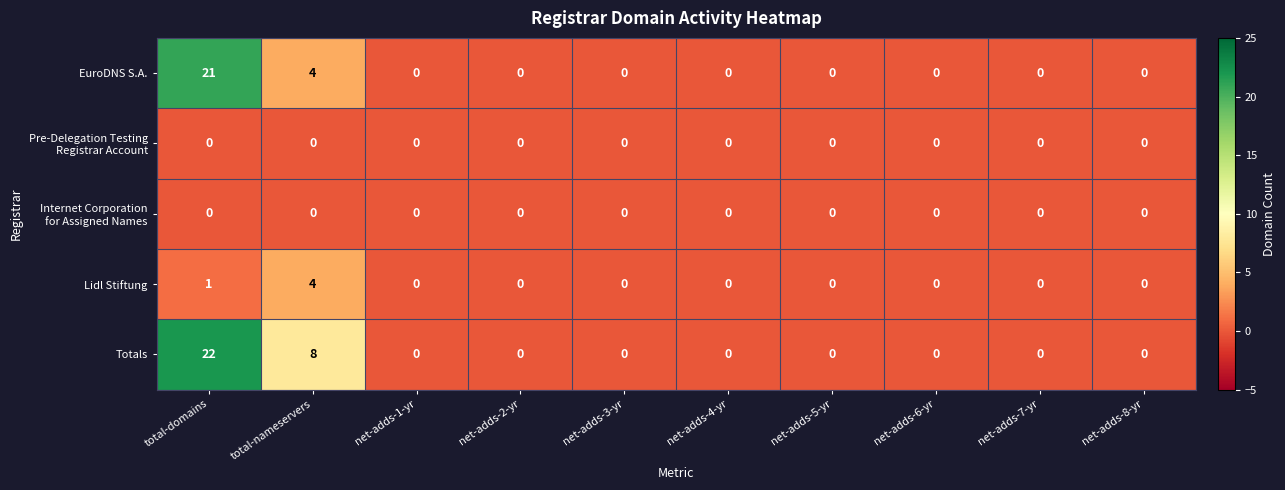

Which series has the largest total across all categories?

Totals